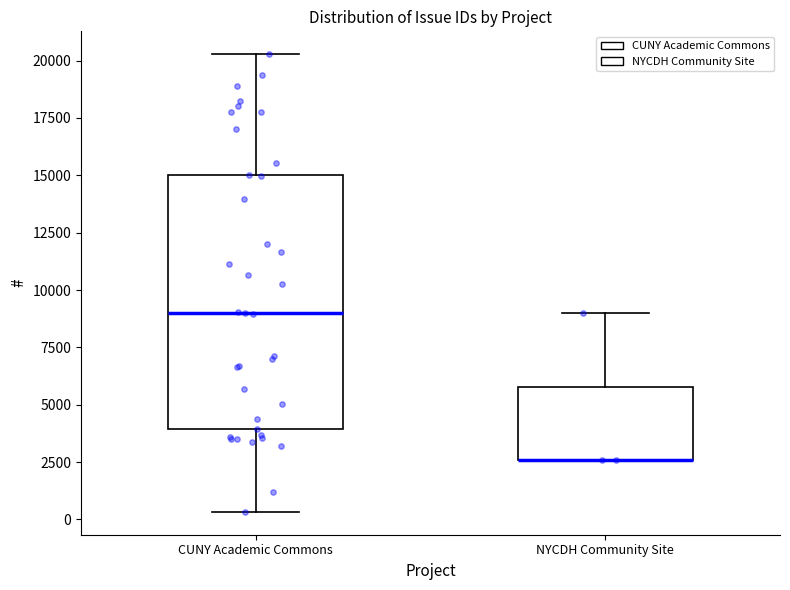

Reading left to right, read every box against the y-axis: the position of its median line, the range the box covers, and the ends of its whiskers. The values are not printed on the chart, so give them approximately, as read against the axis.

CUNY Academic Commons: median 9000, box 4000 to 15000, whiskers 500 to 20500
NYCDH Community Site: median 2500 (drawn on the box's lower edge), box 2500 to 6000, whiskers 2500 to 9000